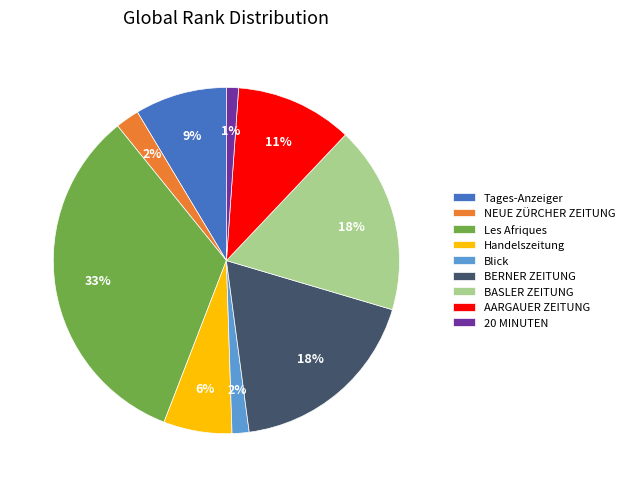

To the nearest percent, what is the combined percentage of NEUE ZÜRCHER ZEITUNG and Blick?

4%